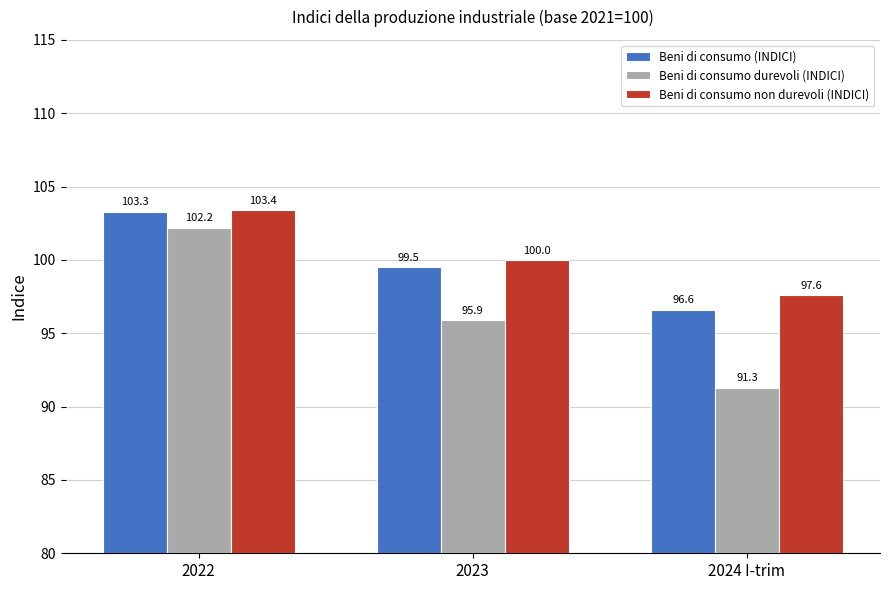

Is the value of Beni di consumo non durevoli (INDICI) at 2022 greater than the value of Beni di consumo (INDICI) at 2024 I-trim?

Yes